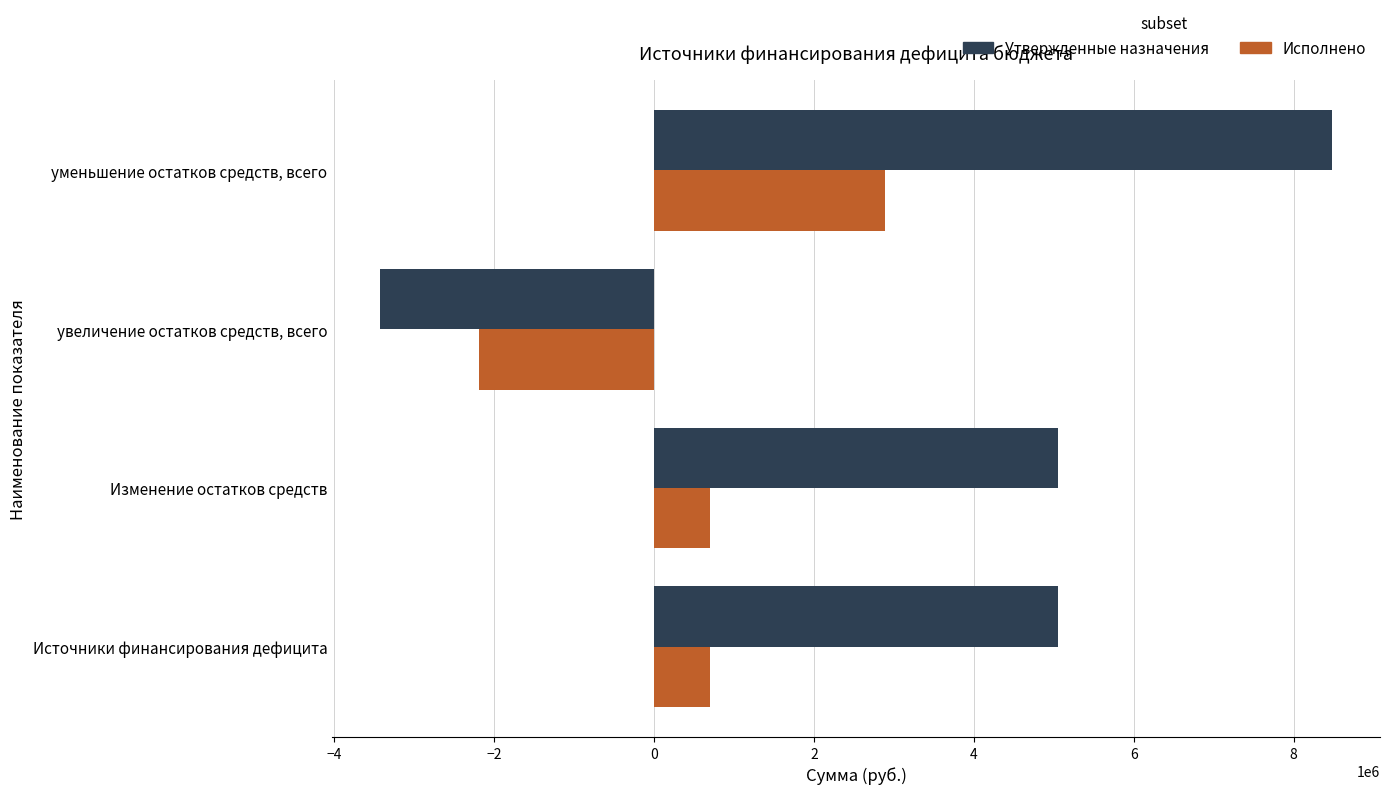

What value does the Исполнено series have at Источники финансирования дефицита?

696937.9